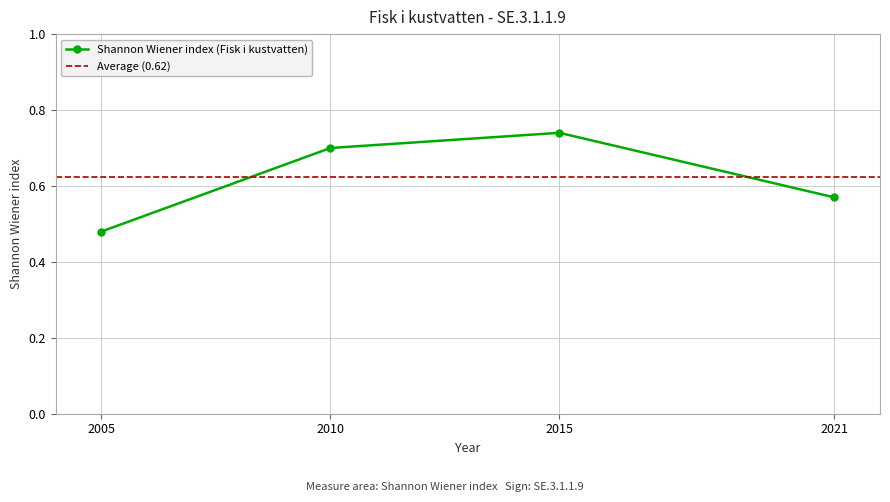

Is it true that the value at 2021 is 0.8?

False